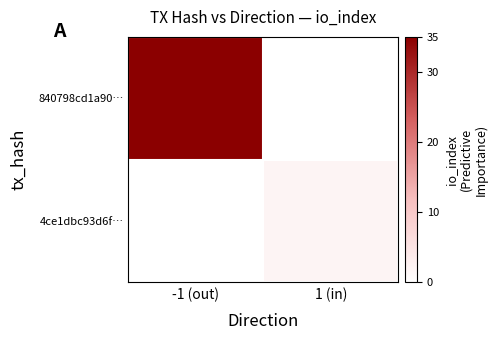

Reading left to right, what are all the values shown in this chart?

840798cd1a90…: -1 (out)=35	1 (in)=0
4ce1dbc93d6f…: -1 (out)=0	1 (in)=2